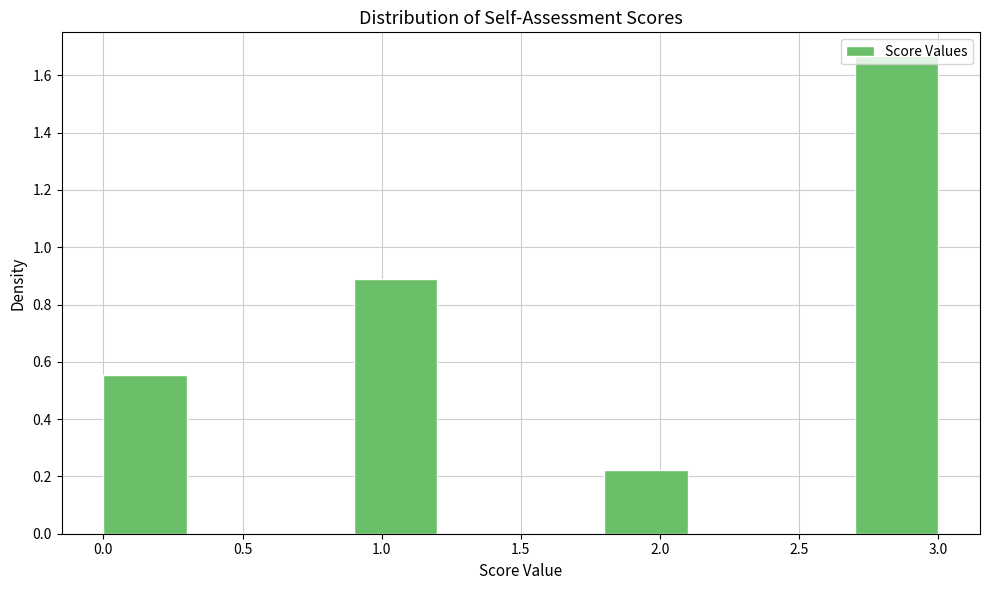

Reading left to right, list every bar in this chart as the range it spans on the x-axis followed by its height. The values are not printed on the chart, so give them approximately, as read against the axis.

0.0 to 0.3: 0.56
0.3 to 0.6: 0
0.6 to 0.9: 0
0.9 to 1.2: 0.88
1.2 to 1.5: 0
1.5 to 1.8: 0
1.8 to 2.1: 0.22
2.1 to 2.4: 0
2.4 to 2.7: 0
2.7 to 3.0: 1.66